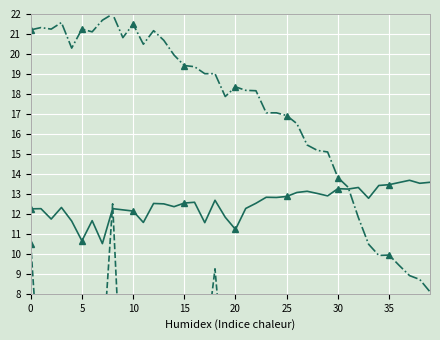

Between 21 and 32, which is larger?

32